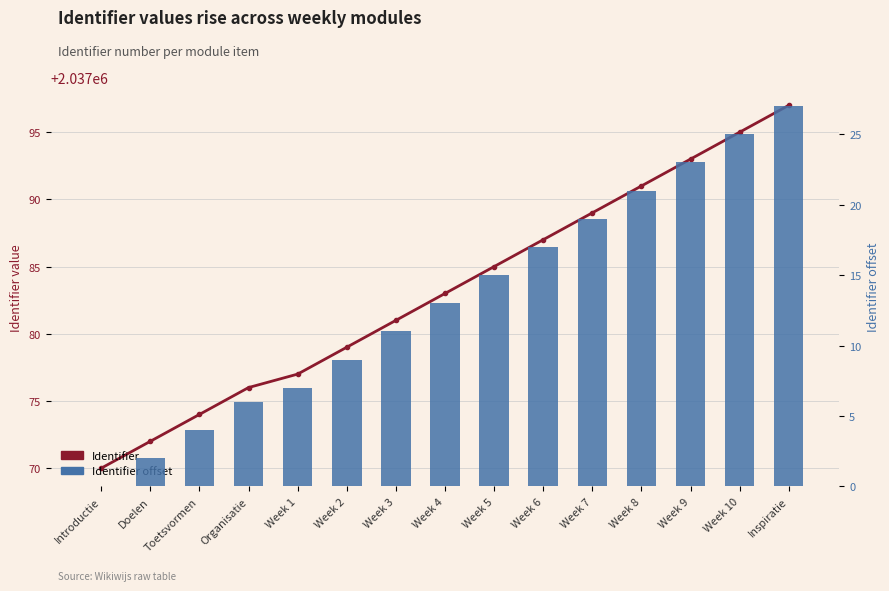

At which label does Identifier reach its peak?

Inspiratie